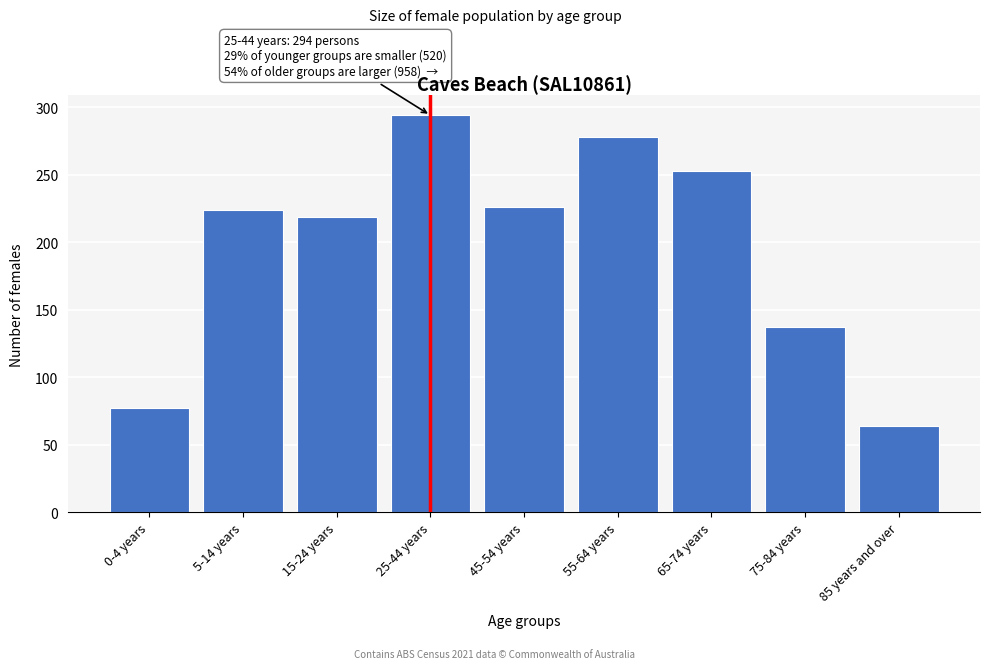

Reading left to right, what are all the values shown in this chart?

0-4 years=77	5-14 years=224	15-24 years=219	25-44 years=294	45-54 years=226	55-64 years=278	65-74 years=253	75-84 years=137	85 years and over=64